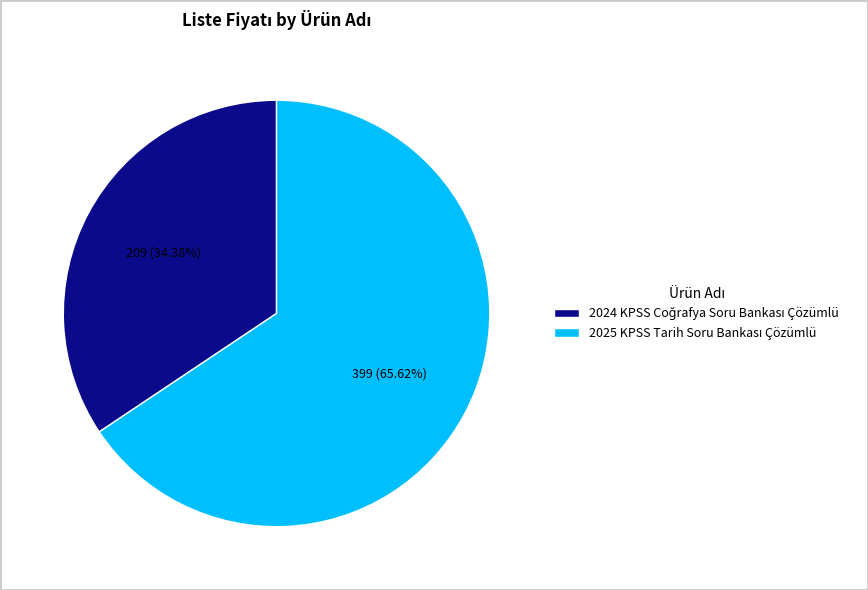

Does any single category account for the majority?

Yes